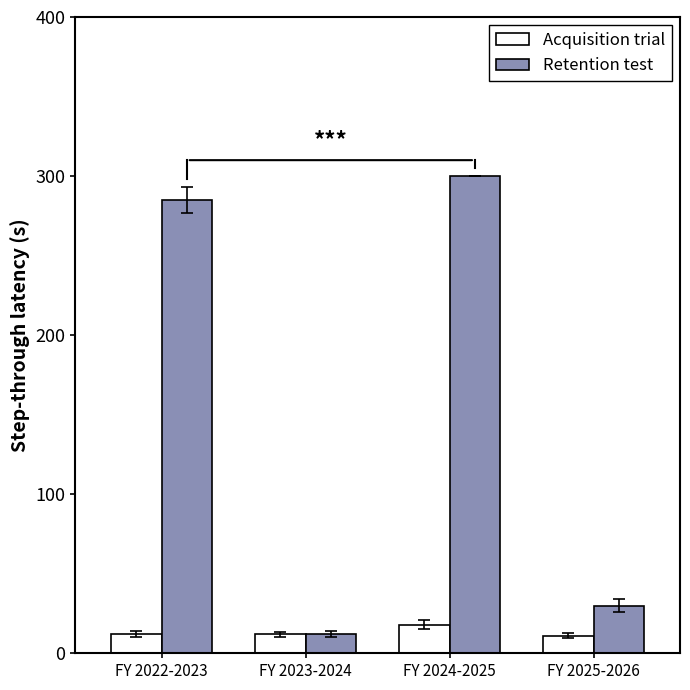

How many Acquisition trial values are between 12 and 18?

3